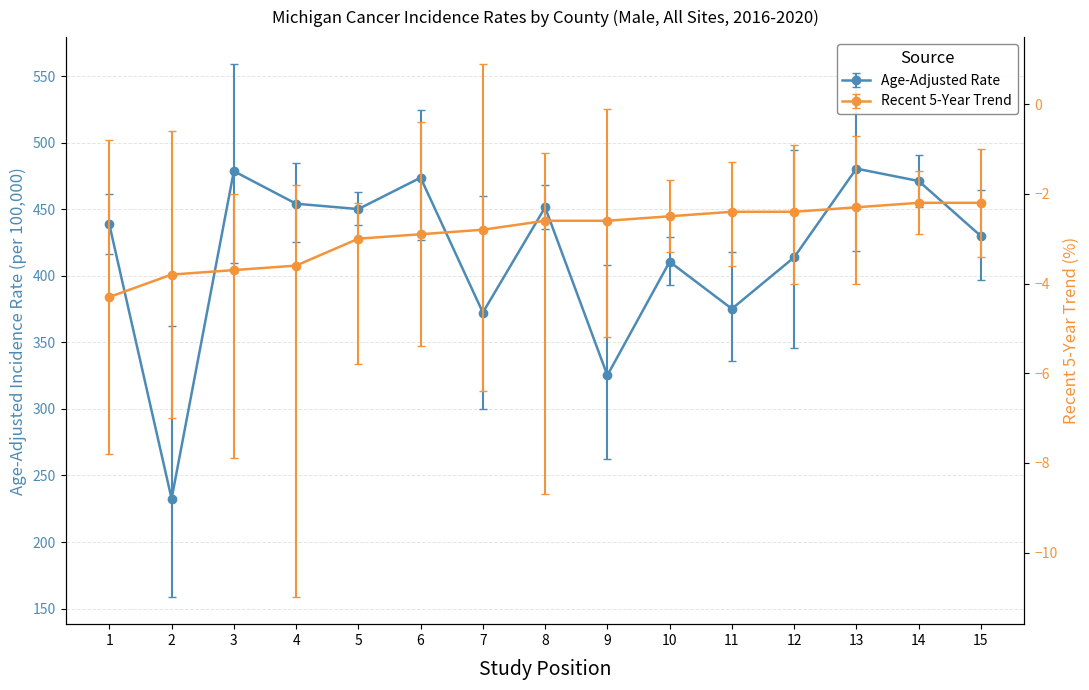

The Upper 95% CI series shows 614.8 at 8. True or false?

False